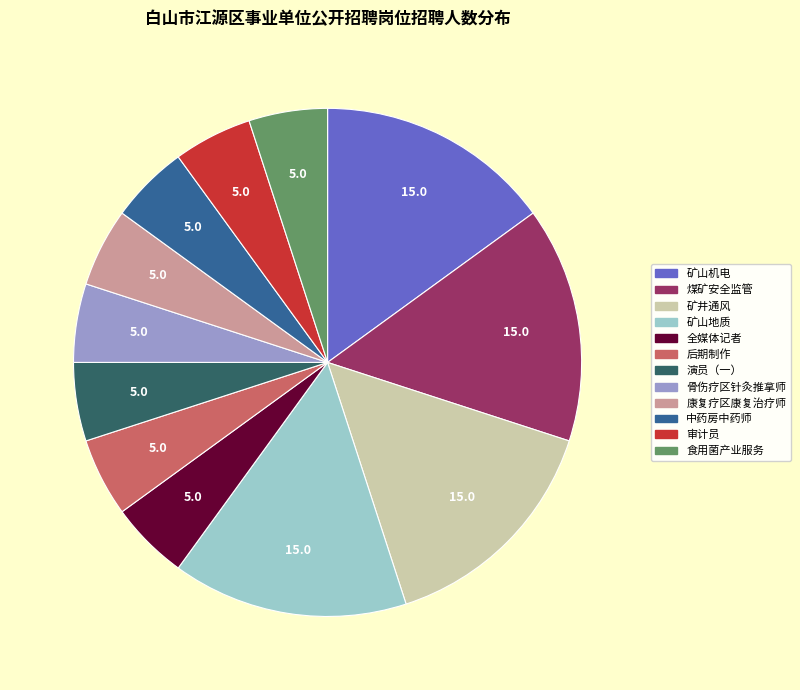

Does 中药房中药师 represent more than half of the total?

No